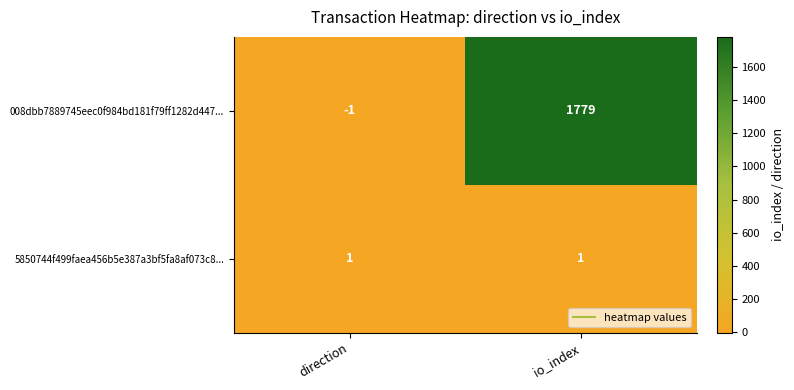

What is the average value of the 008dbb7889745eec0f984bd181f79ff1282d447... series?

889